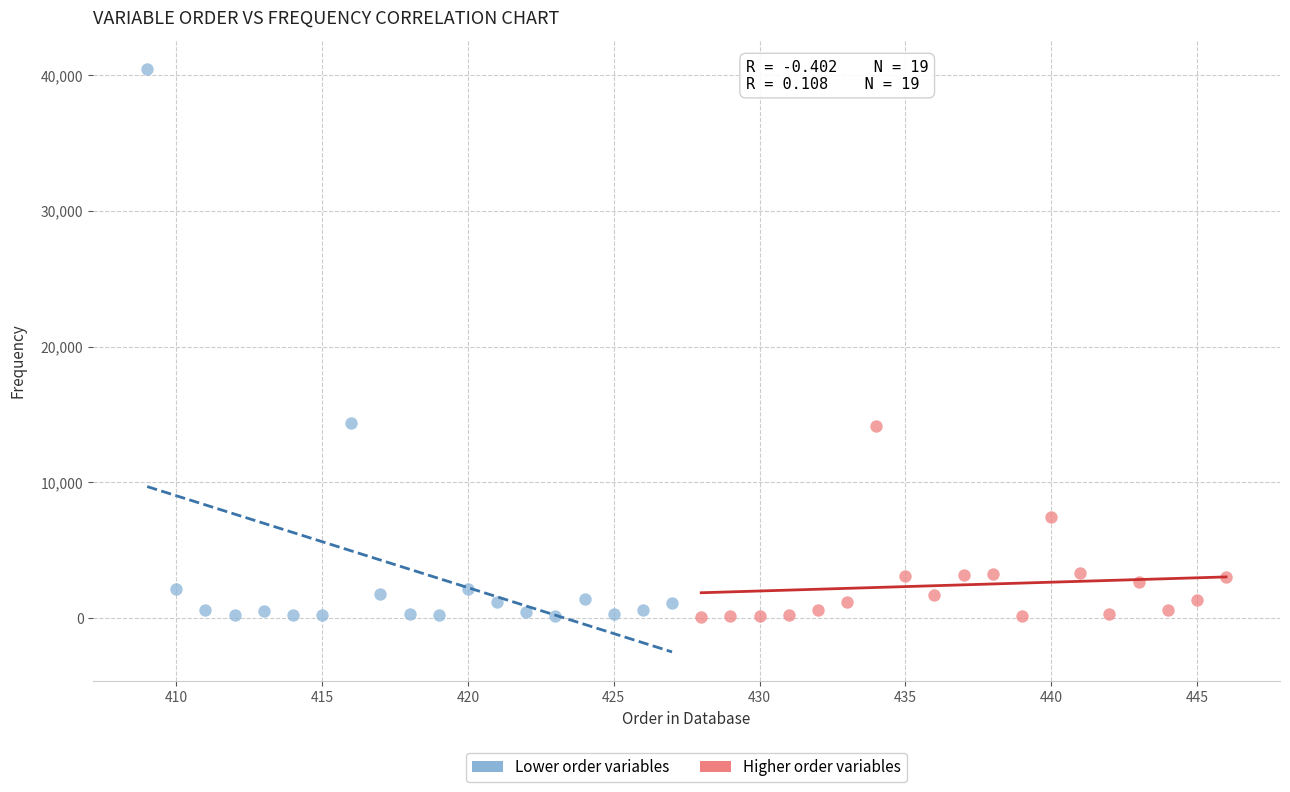

Which series has the largest Y range (max minus min)?

Lower order variables